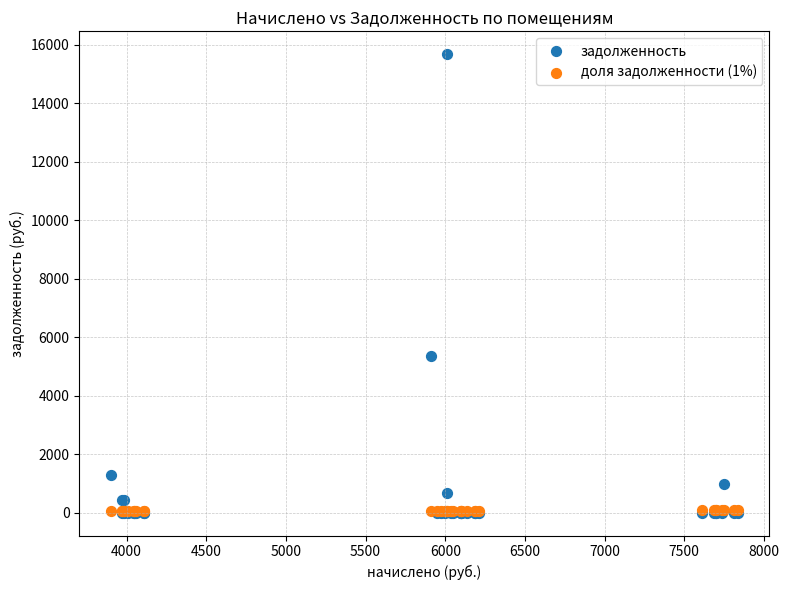

In the задолженность series, what Y value is closest to 7834?

5337.5